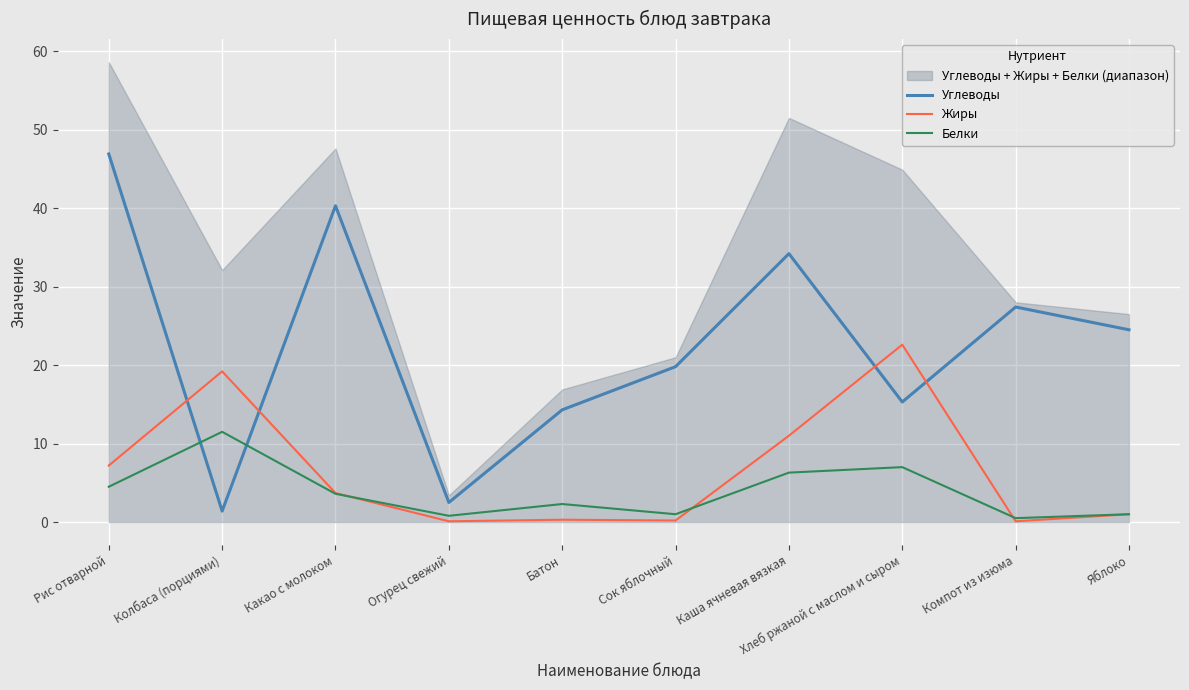

The Жиры series shows 2.7 at Рис отварной. True or false?

False